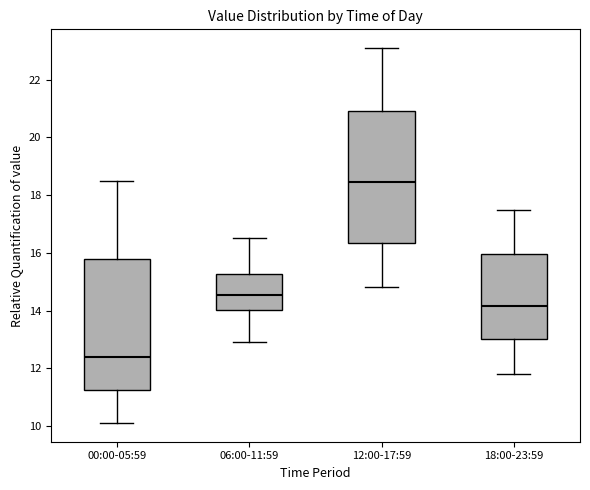

Which box has the highest median line?

12:00-17:59